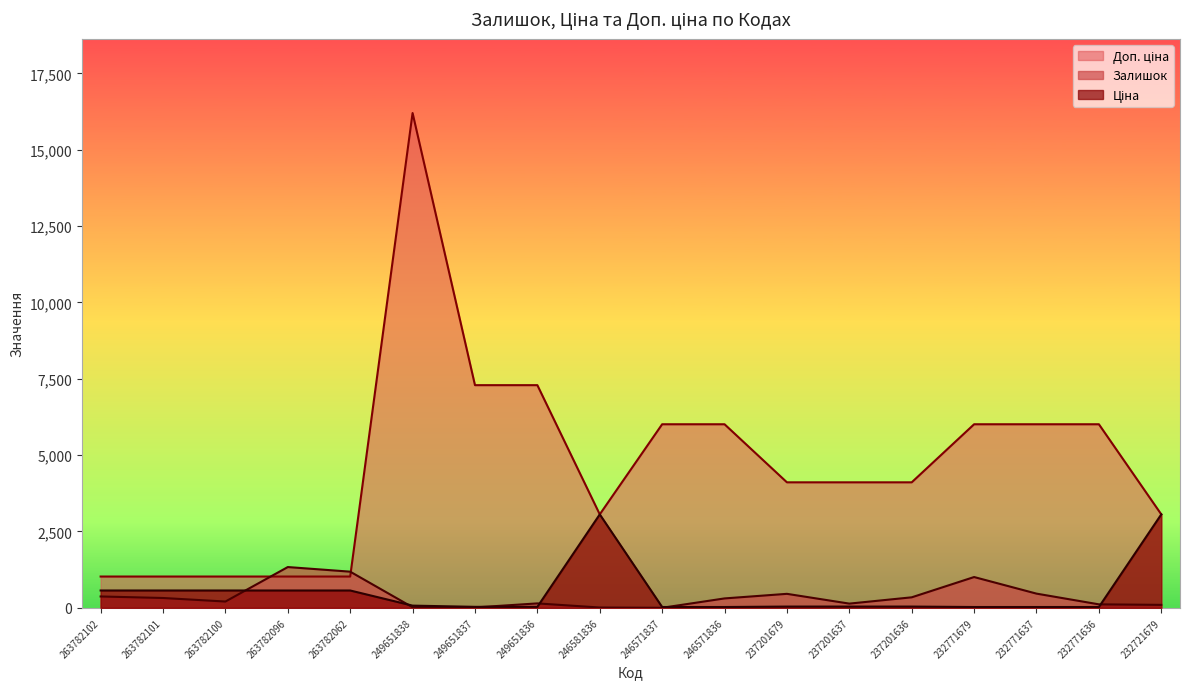

Between 249651836 and 237201636, which is larger?

237201636